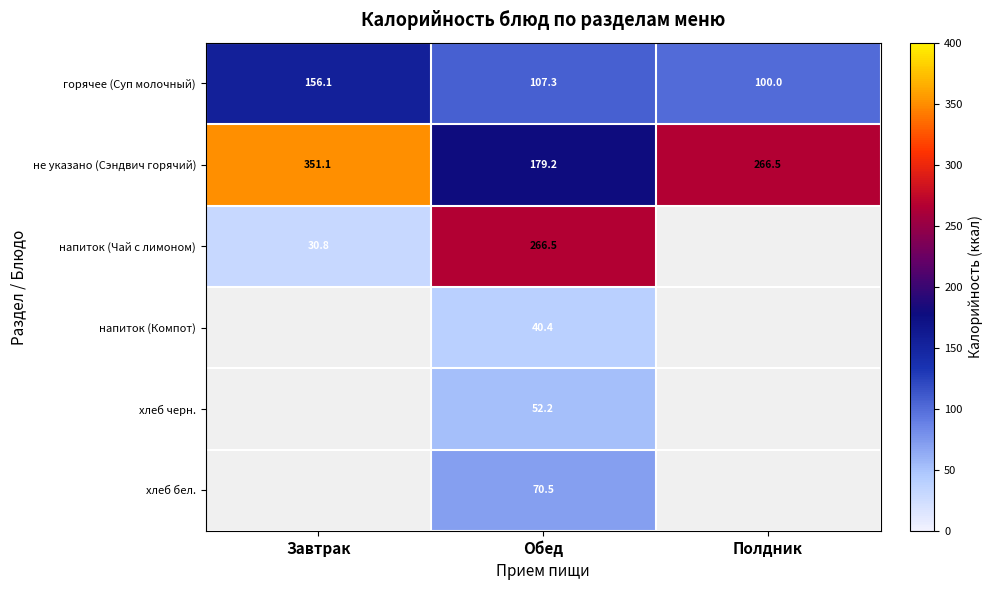

What is the total value across all series at Обед?

716.1